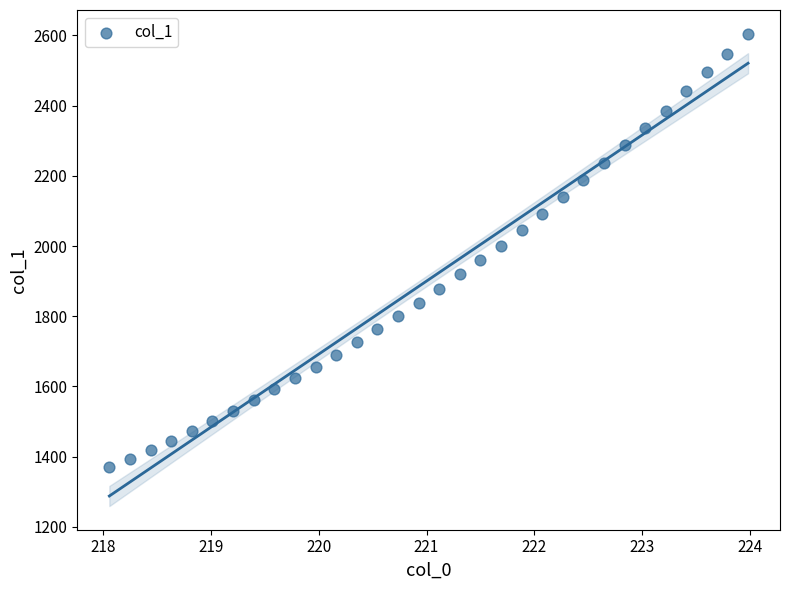

What is the range of Y values (max minus min)?

1235.6